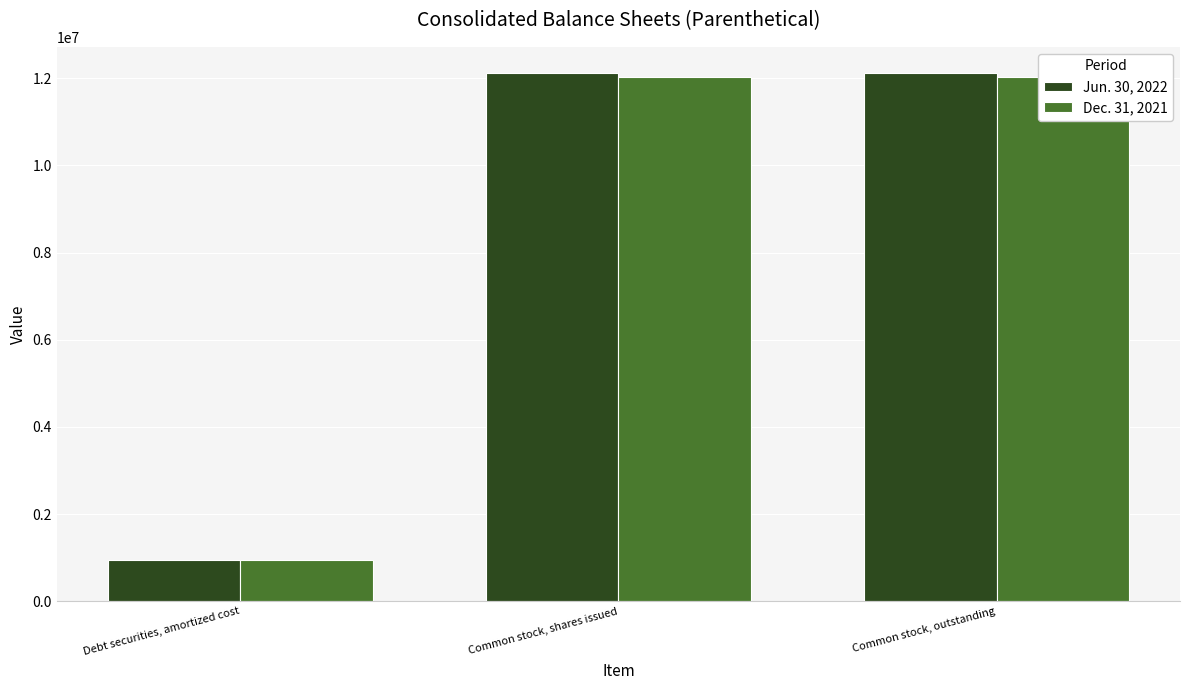

How many bars are there in total?

6